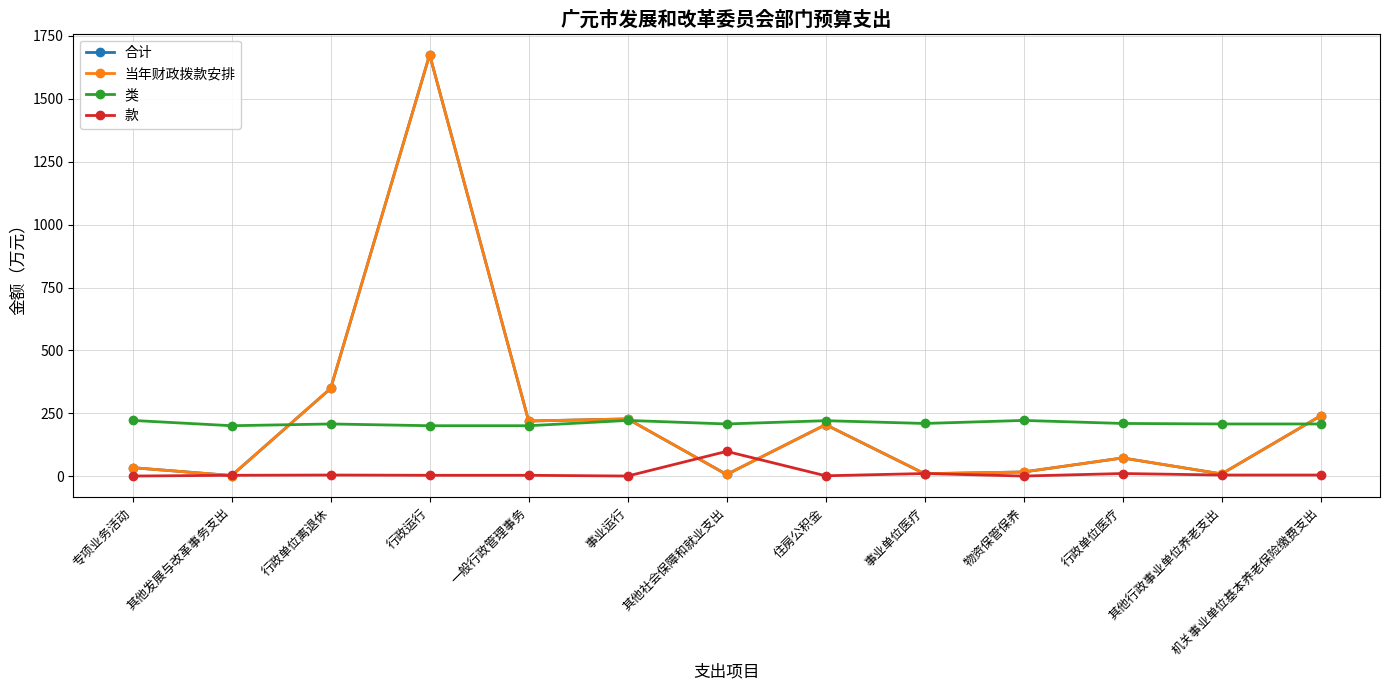

What is the difference between the maximum and second lowest values in the 合计 series?

1668.6